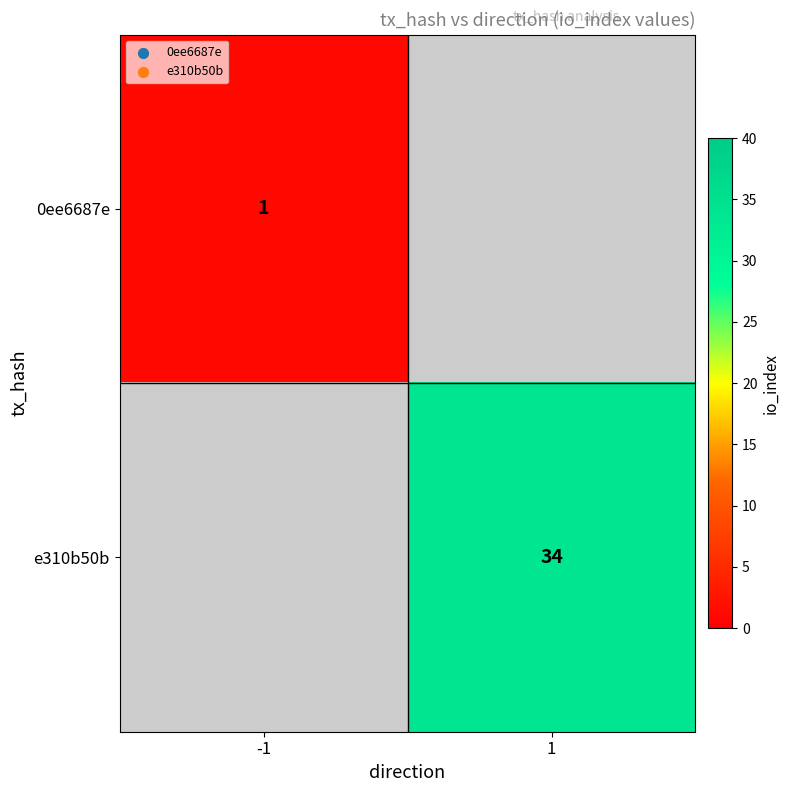

Is the value of 0ee6687e at -1 greater than the value of e310b50b at 1?

No